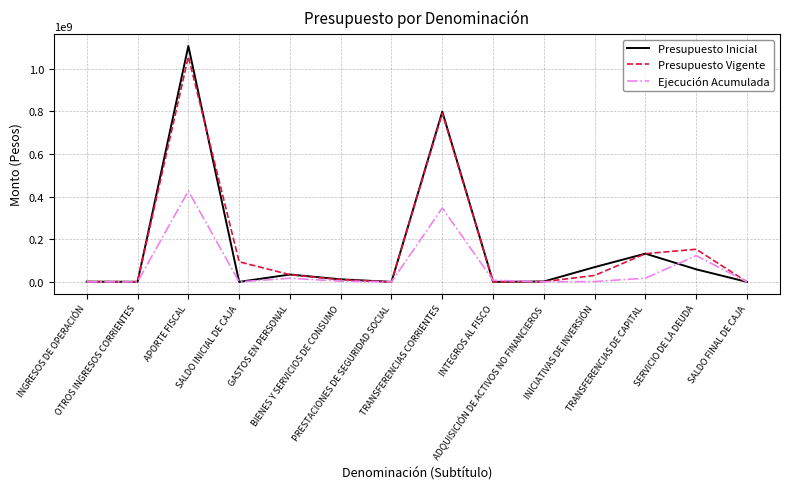

What is the sum of the Presupuesto Inicial values at GASTOS EN PERSONAL and SERVICIO DE LA DEUDA?

93448405